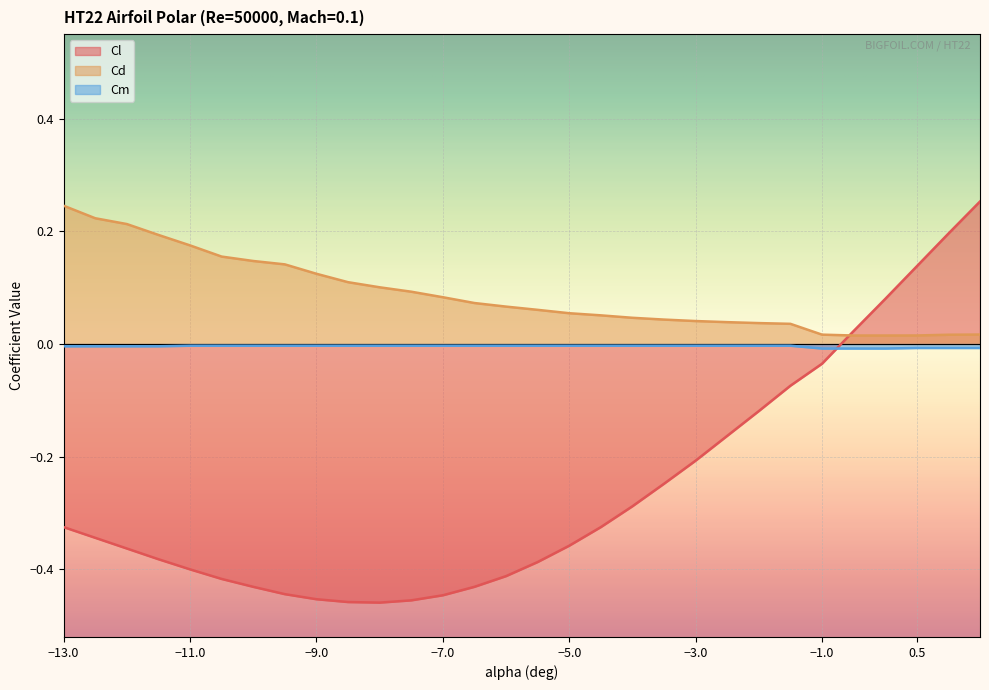

How many intersections are there between Cl and Cm?

1